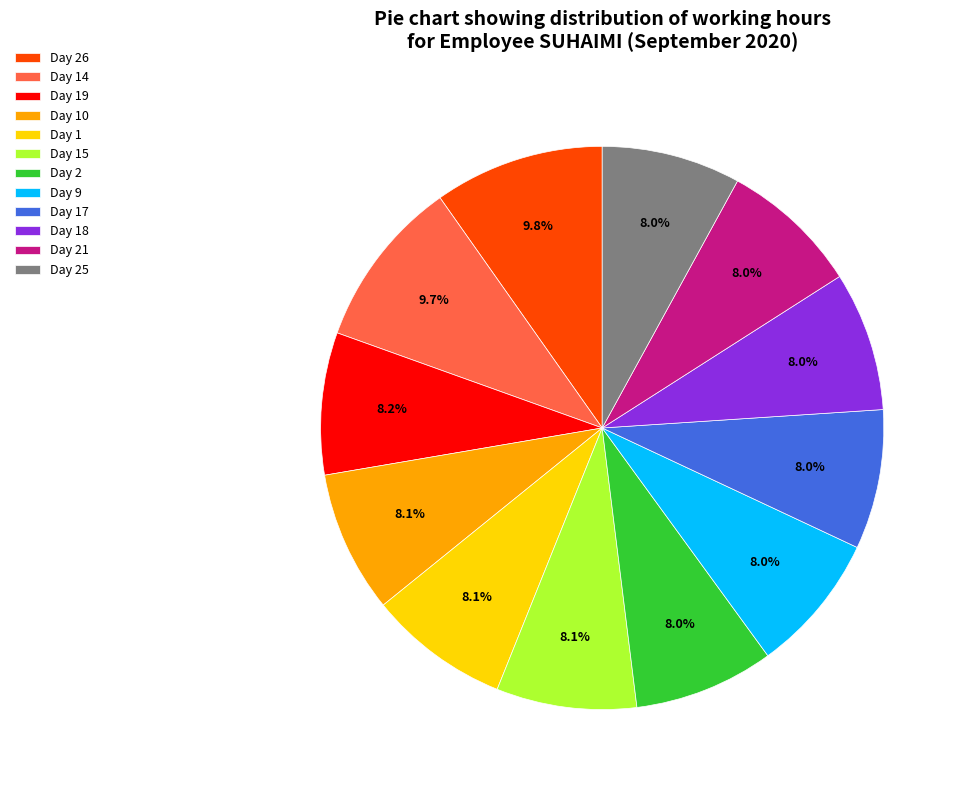

What portion of the pie excludes Day 19?

91.8%